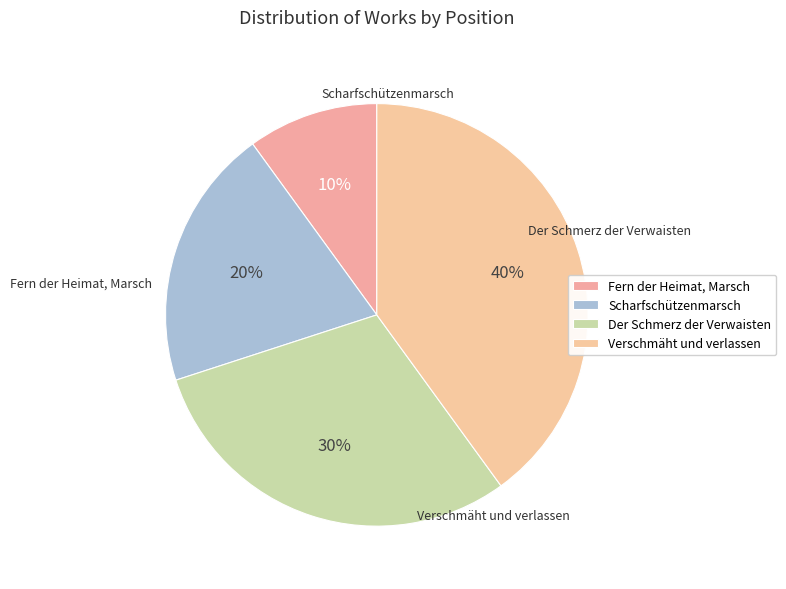

What percentage do Fern der Heimat, Marsch and Scharfschützenmarsch together represent?

30.0%